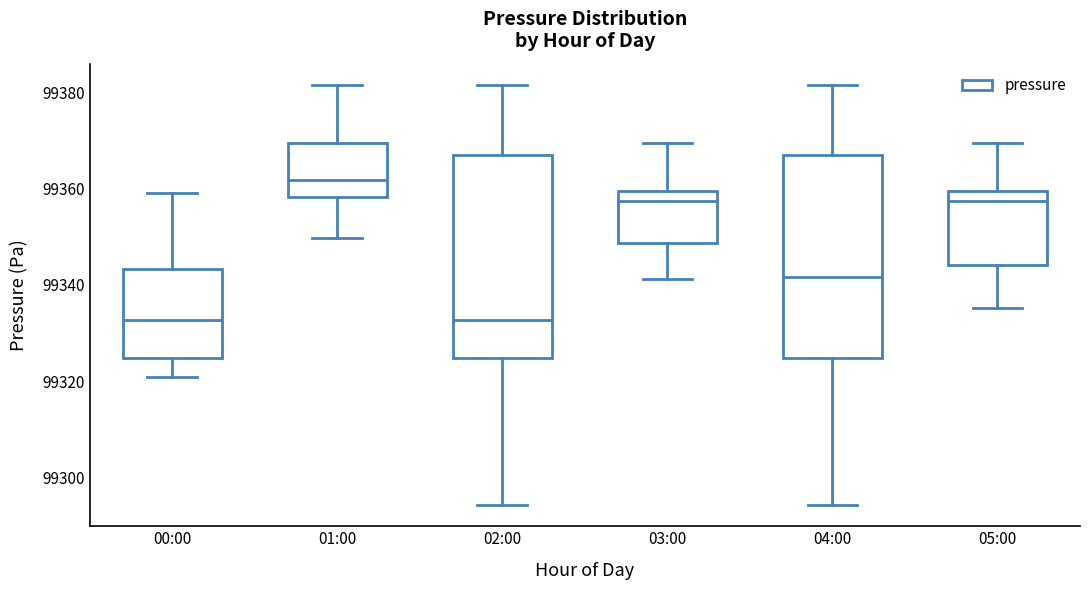

Where is the upper edge of the box for 00:00 on the y-axis? The values are not printed on the chart, so give them approximately, as read against the axis.

99344